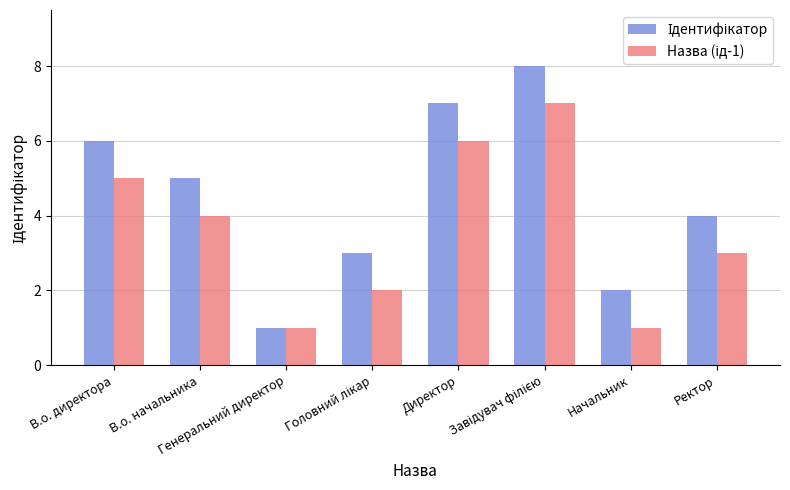

Does the chart contain any negative values?

No